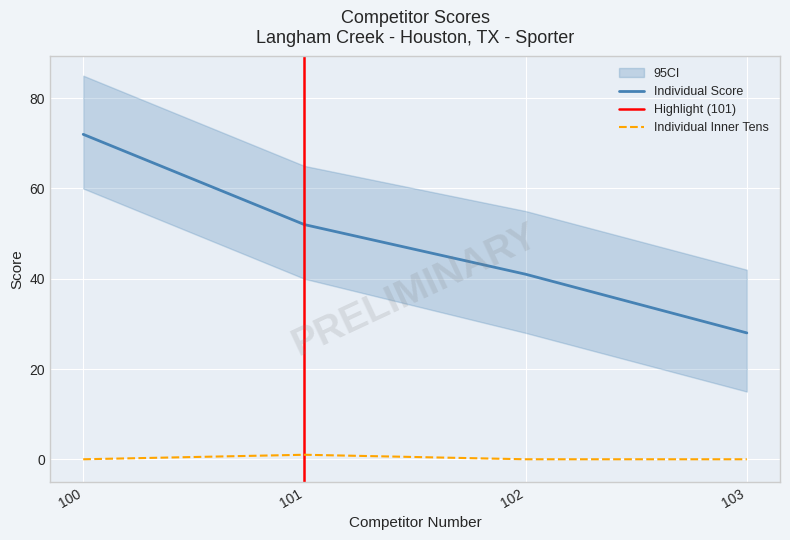

True or false: PR 1 Score and Individual Inner Tens intersect in this chart.

False